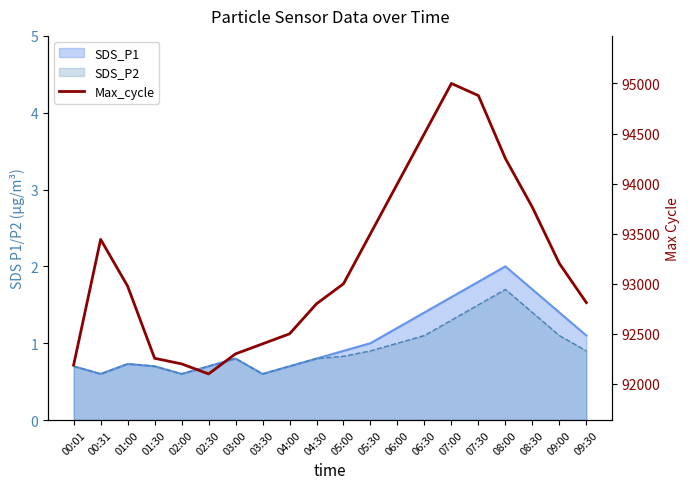

True or false: the data has more than 1 interior local peaks.

True